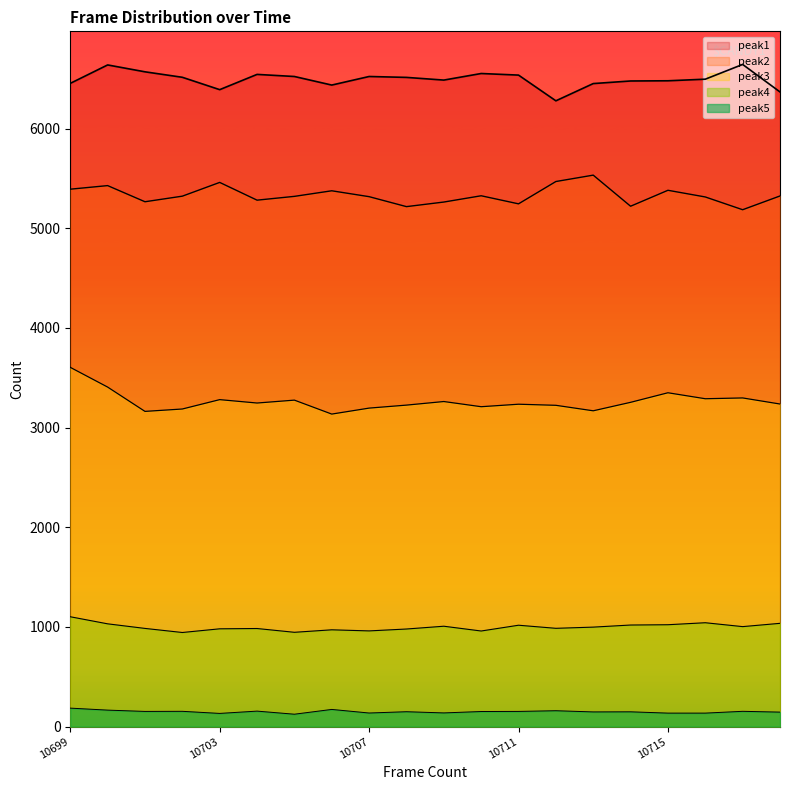

Read the peak5 value at 10701, to the nearest 10.

150